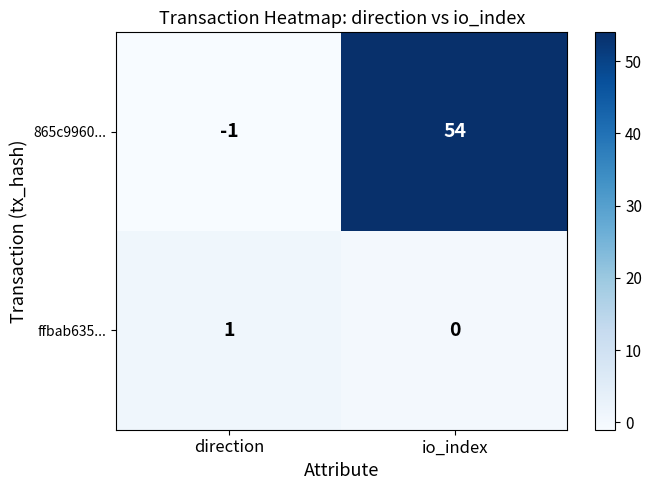

What is the sum of the 865c9960... values at io_index and direction?

53